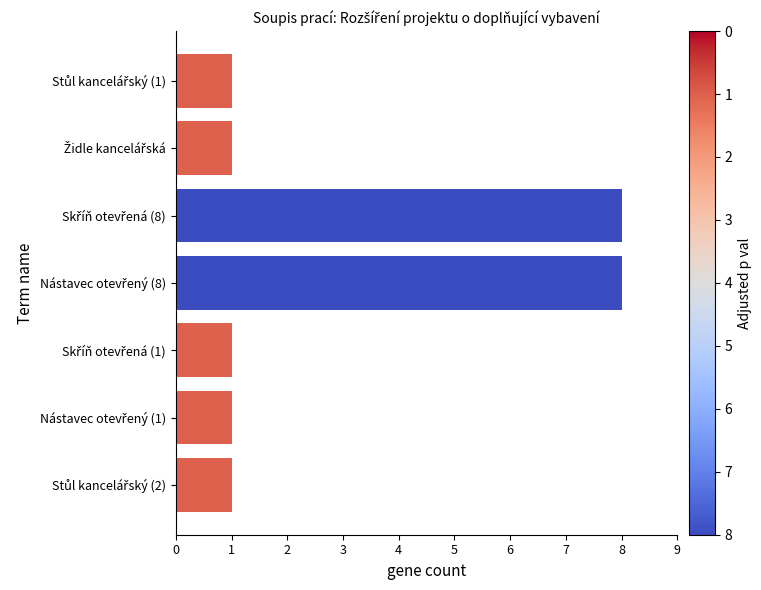

How many bars are there in total?

7